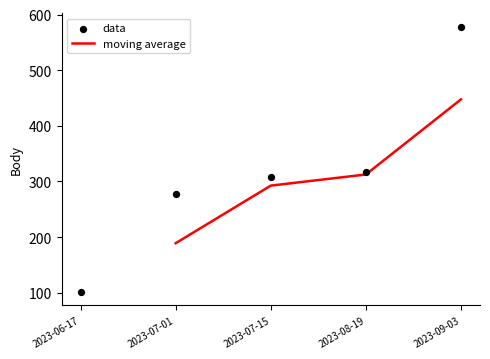

Approximately how many times larger is the value at 2023-09-03 compared to 2023-08-19?

1.8